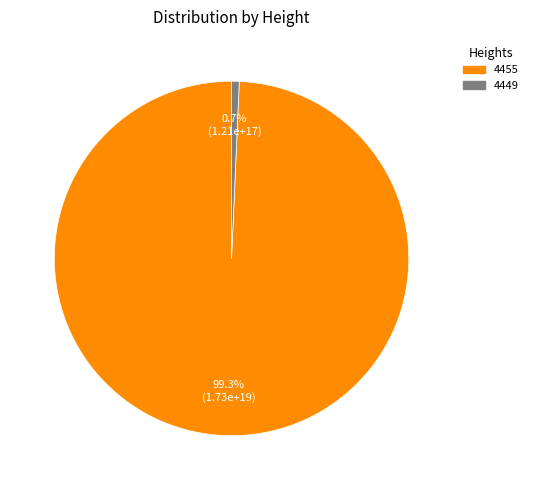

Which has a higher value, 4449 or 4455?

4455